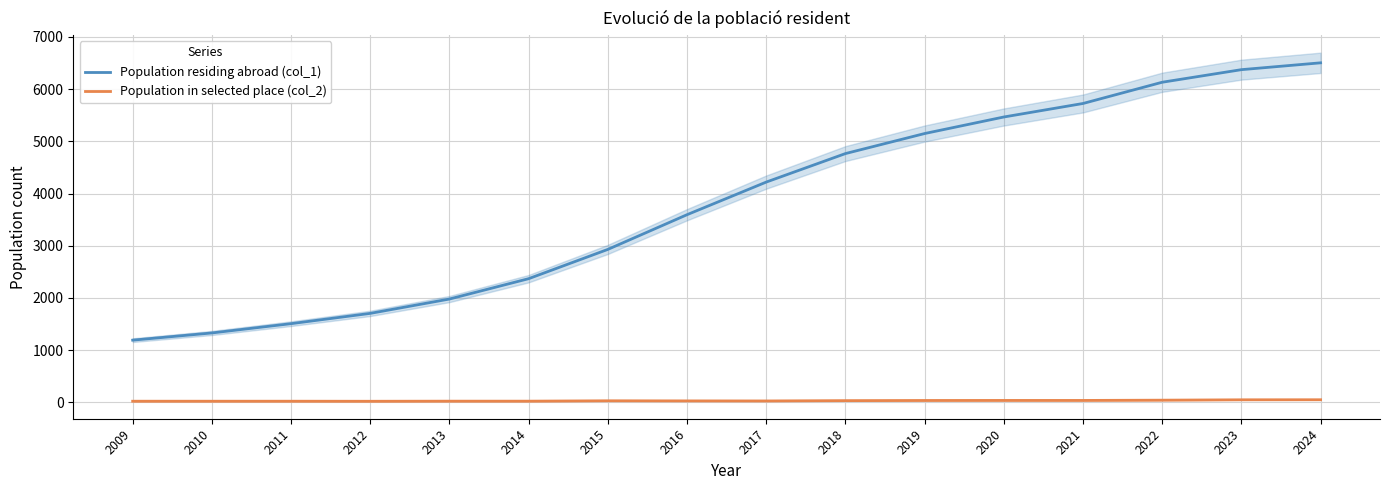

What is the difference between the Population residing abroad (col_1) values at 2014 and 2013?

390